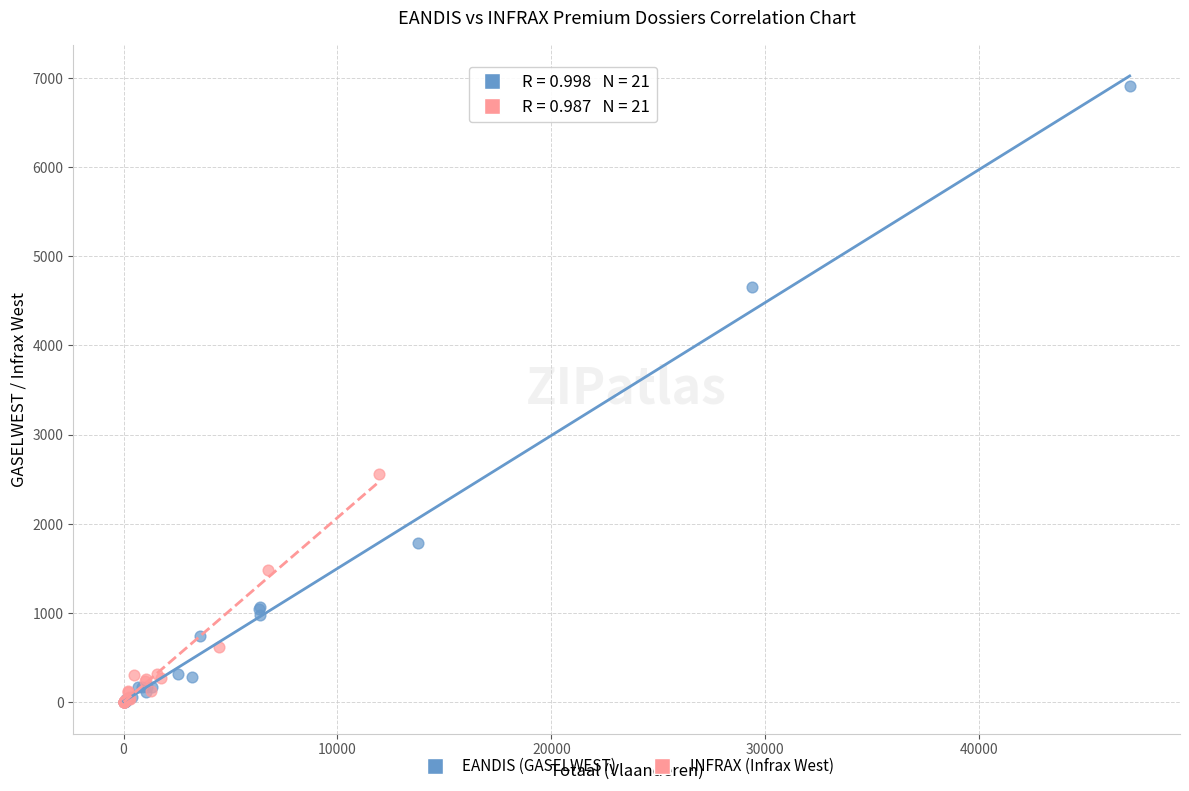

Which series contains the highest Y value?

EANDIS (GASELWEST)